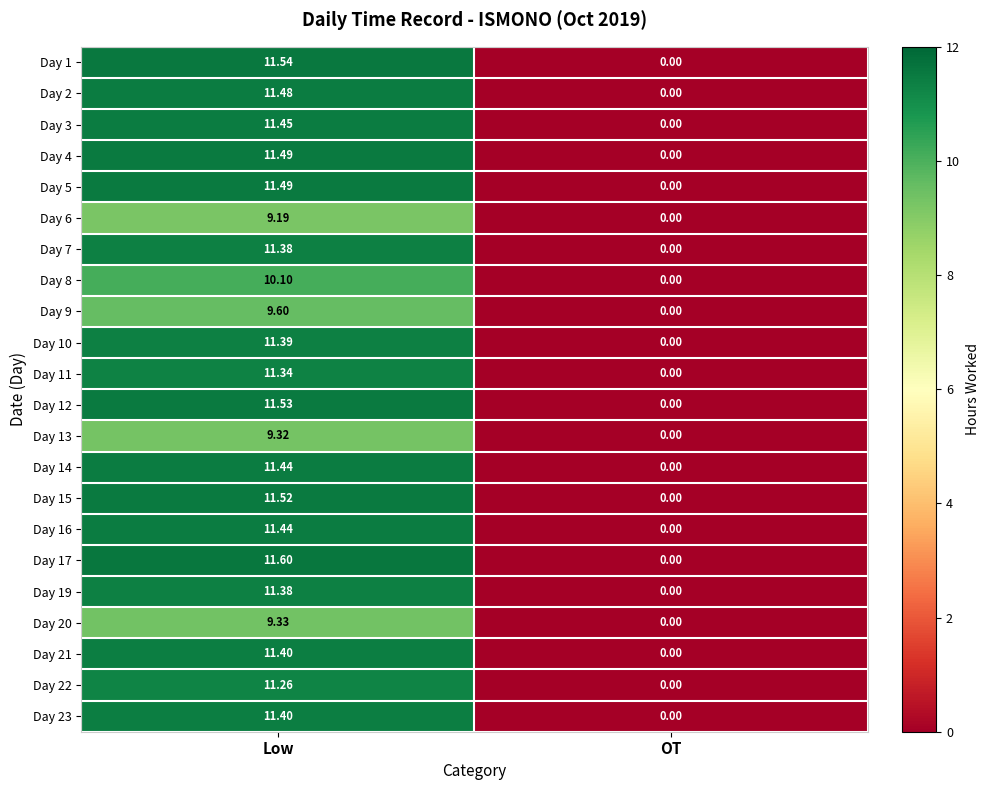

At which category is the sum across all series the highest?

Low